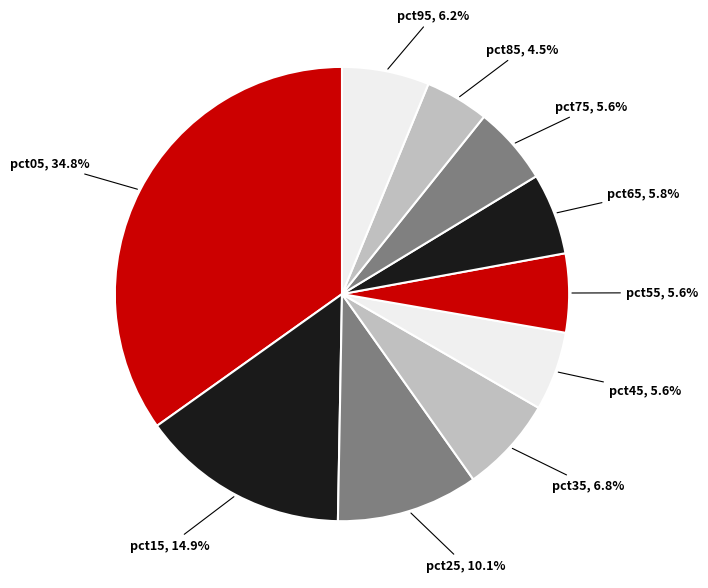

Count the number of slices in the pie.

10